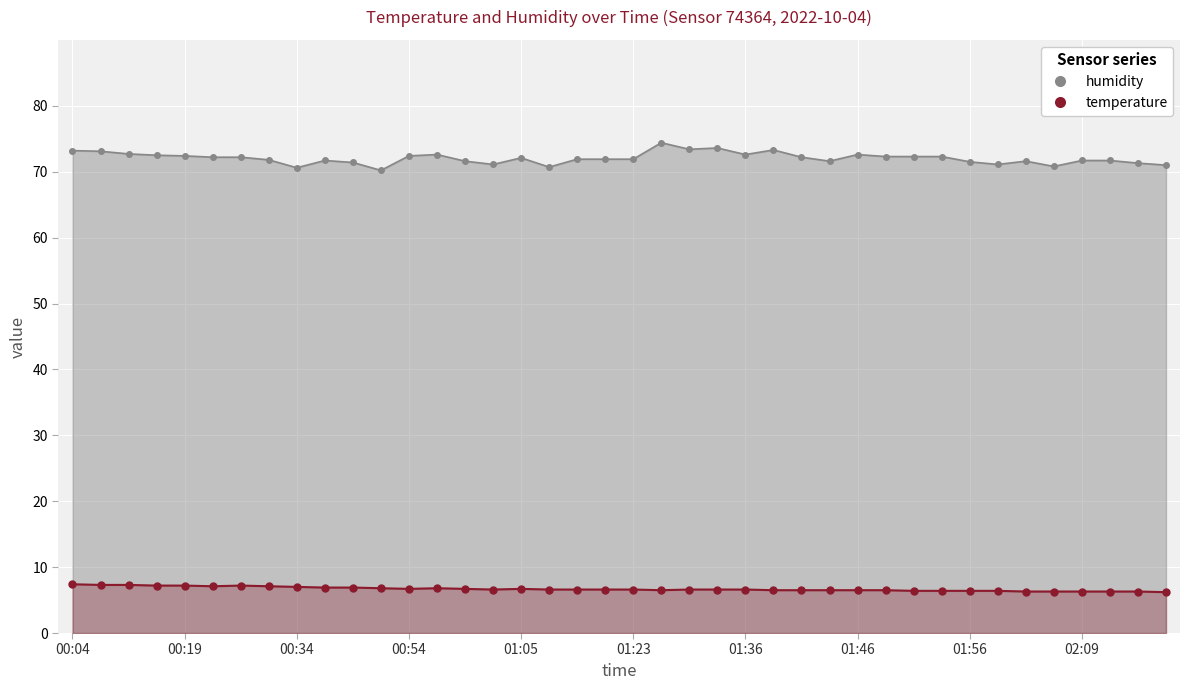

In humidity, how many points are lower than both neighbors (excluding endpoints)?

9